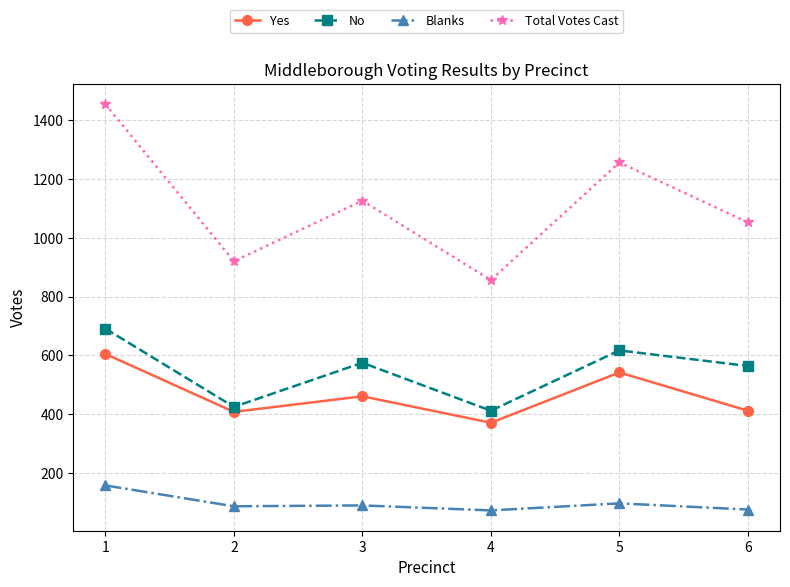

List the series in order of their peak value, highest first.

Total Votes Cast, No, Yes, Blanks